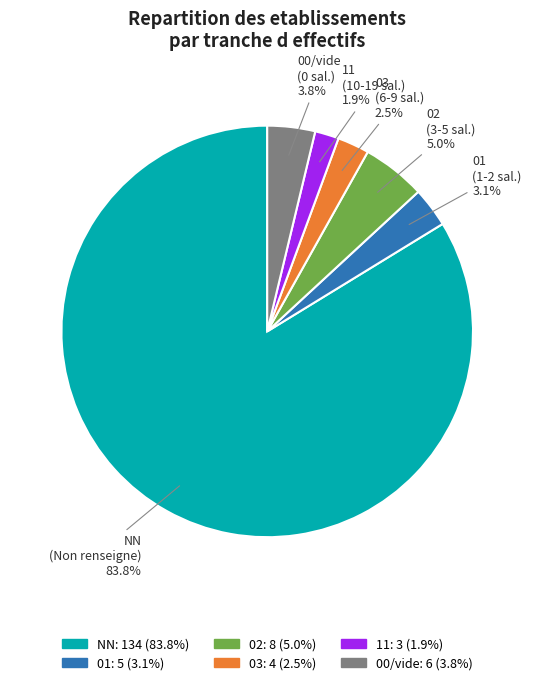

Which slice is the smallest?

11